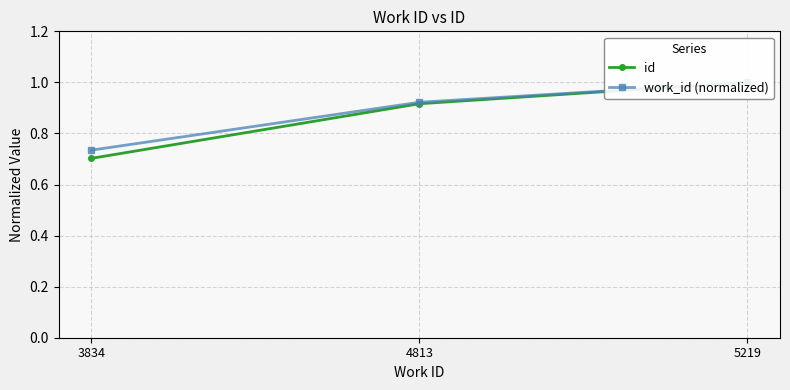

What is the sum of the id values at 5219 and 3834?

1.7